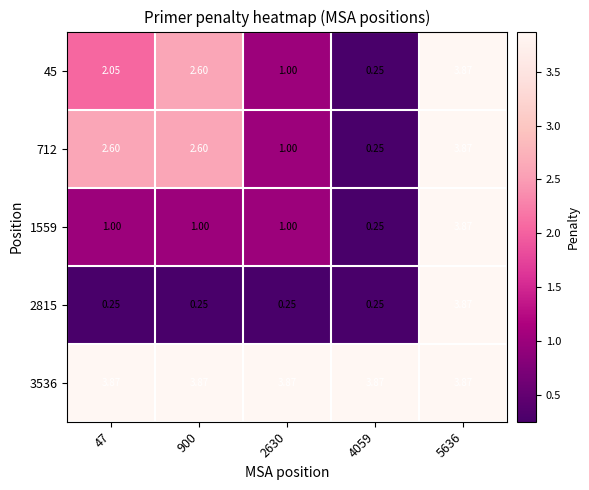

Which series changed the most between 2630 and 5636?

2815